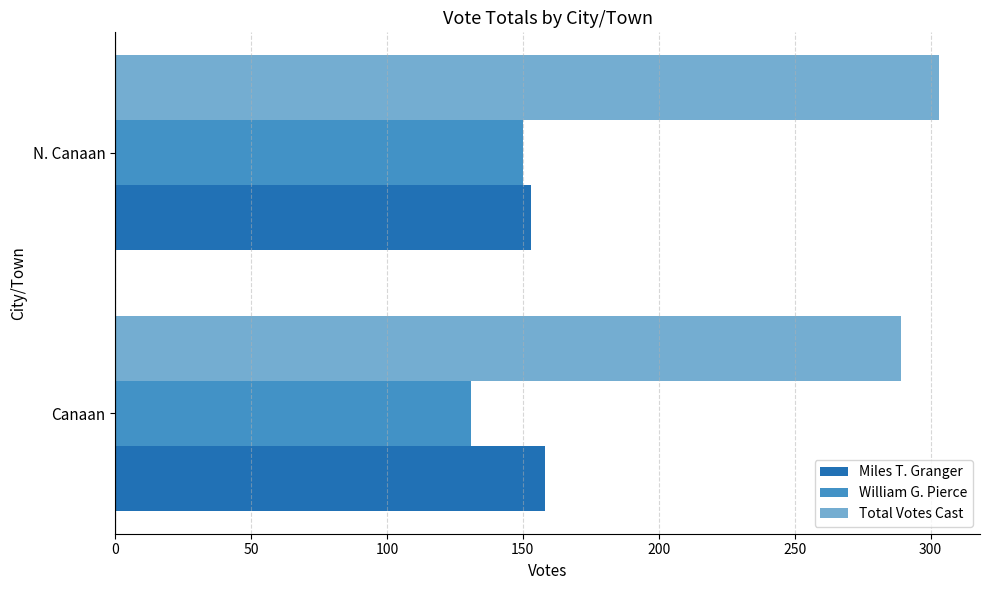

Where is Total Votes Cast nearest to the value 296?

Canaan